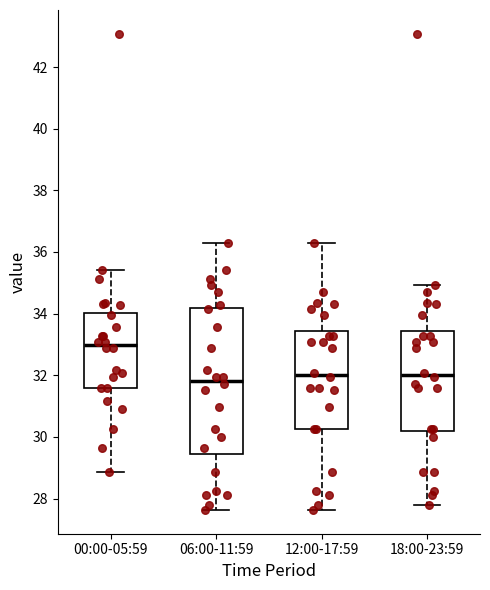

Where is the upper edge of the box for 00:00-05:59 on the y-axis? The values are not printed on the chart, so give them approximately, as read against the axis.

34.0